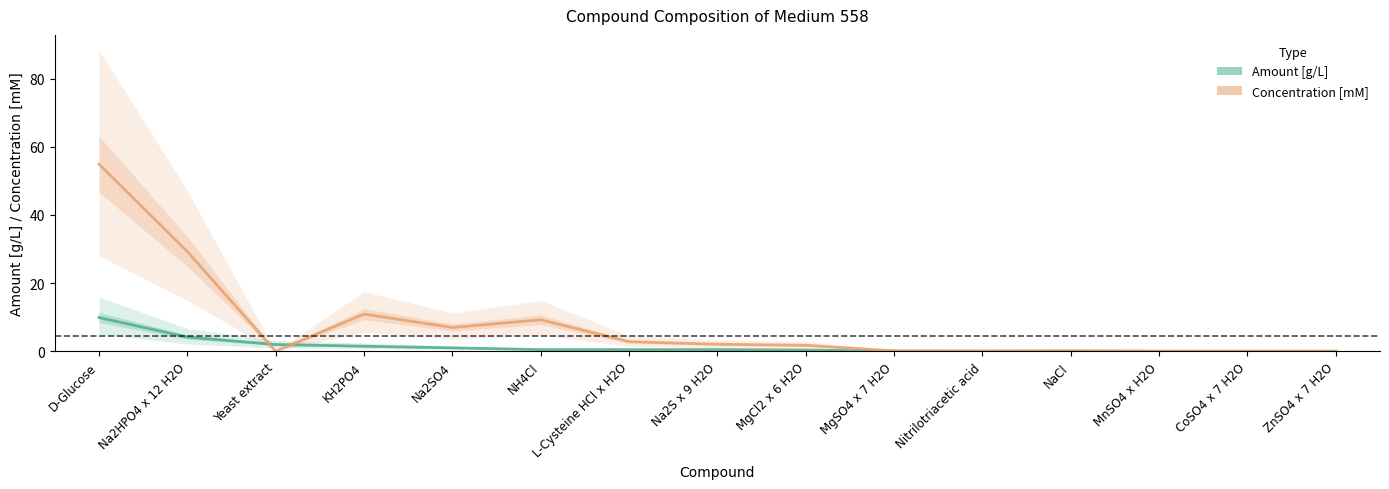

Reading right to left, list all the values displayed in this chart.

Amount [g/L]: ZnSO4 x 7 H2O=0.0	CoSO4 x 7 H2O=0.0	MnSO4 x H2O=0.0	NaCl=0.0	Nitrilotriacetic acid=0.0	MgSO4 x 7 H2O=0.0	MgCl2 x 6 H2O=0.4	Na2S x 9 H2O=0.5	L-Cysteine HCl x H2O=0.5	NH4Cl=0.5	Na2SO4=1.0	KH2PO4=1.5	Yeast extract=2.0	Na2HPO4 x 12 H2O=4.2	D-Glucose=9.9
Concentration [mM]: ZnSO4 x 7 H2O=0.0	CoSO4 x 7 H2O=0.0	MnSO4 x H2O=0.0	NaCl=0.2	Nitrilotriacetic acid=0.1	MgSO4 x 7 H2O=0.1	MgCl2 x 6 H2O=1.8	Na2S x 9 H2O=2.1	L-Cysteine HCl x H2O=2.8	NH4Cl=9.2	Na2SO4=7.0	KH2PO4=10.9	Yeast extract=0.0	Na2HPO4 x 12 H2O=29.3	D-Glucose=54.9